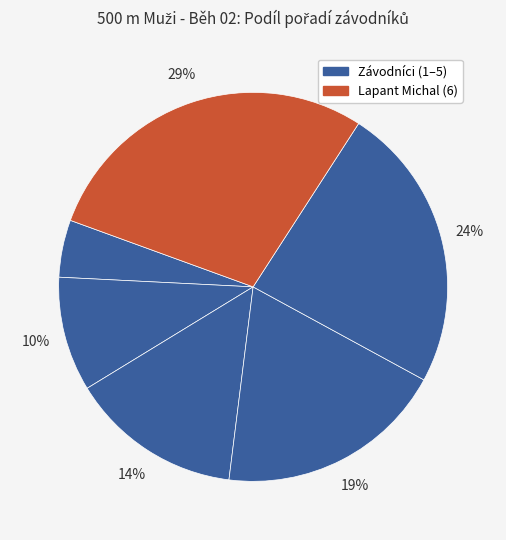

How many slices are in this pie chart?

6